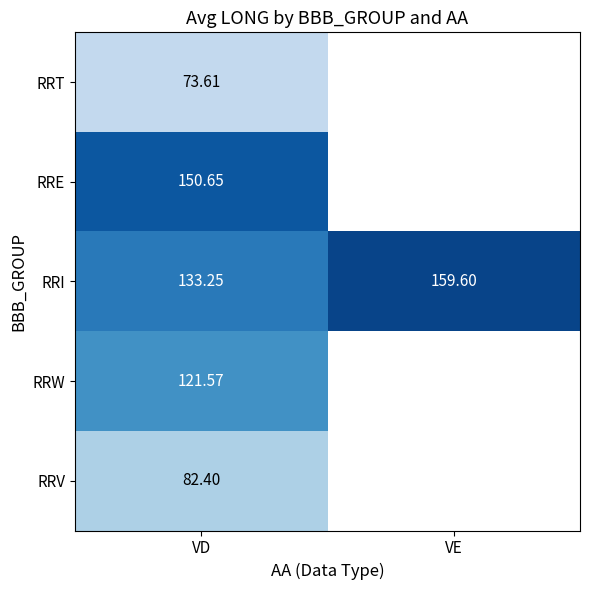

At which label does RRI reach its peak?

VE